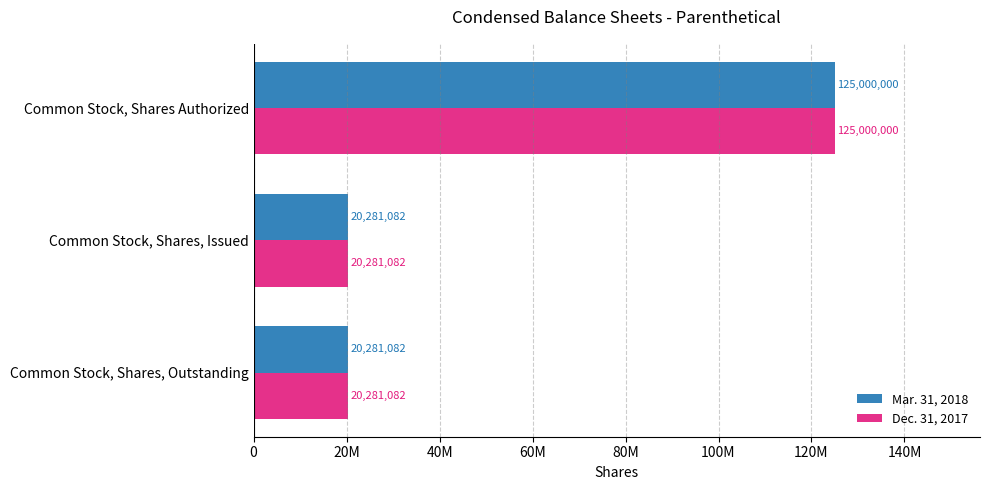

What are all the series names shown in the legend?

Mar. 31, 2018, Dec. 31, 2017